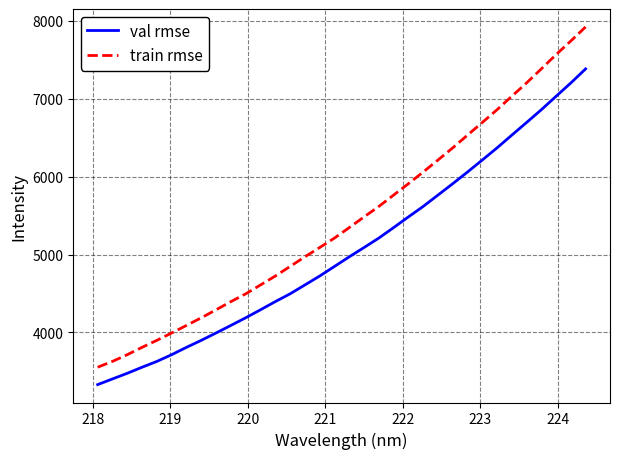

Which series has the largest total across all categories?

train rmse